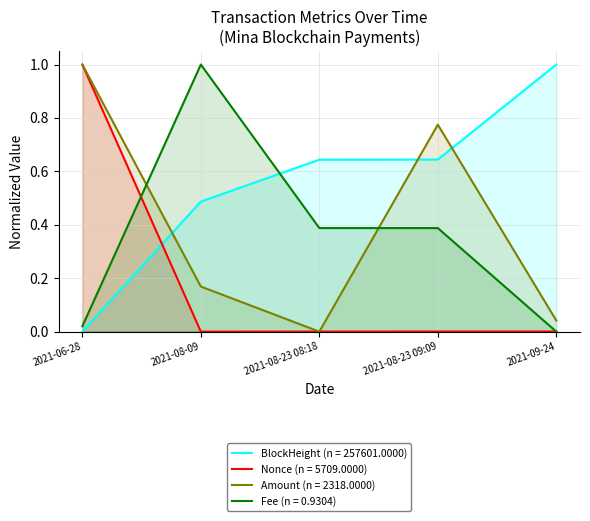

What is the difference between the Nonce values at 2021-09-24 and 2021-06-28?

1.0